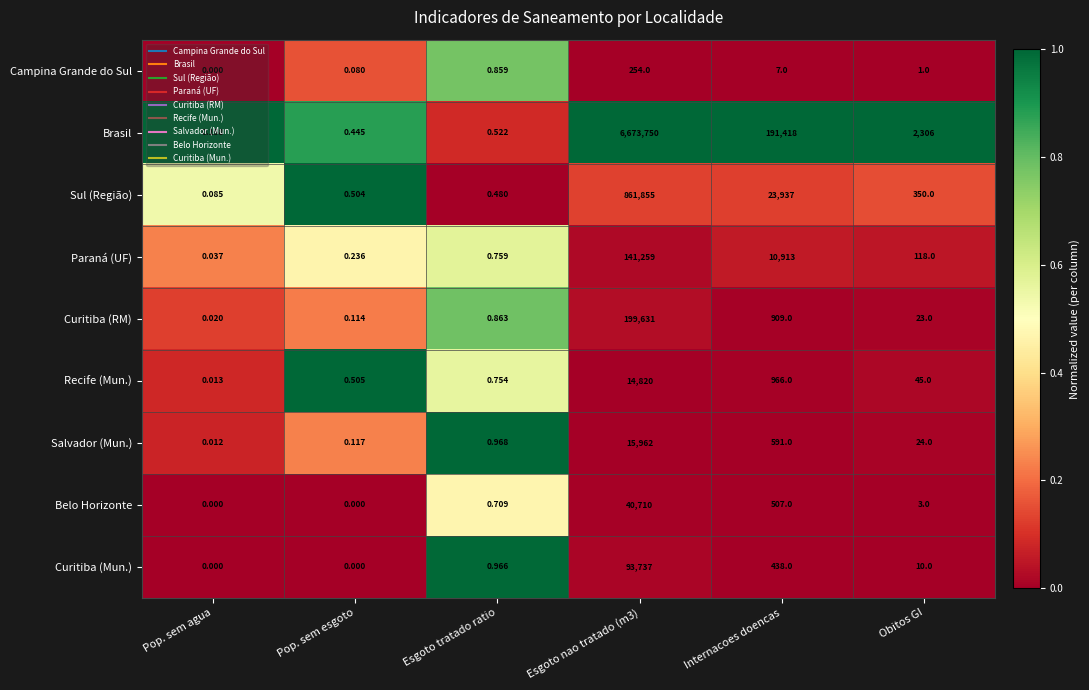

Which category has the highest value across all series?

Esgoto nao tratado (m3)